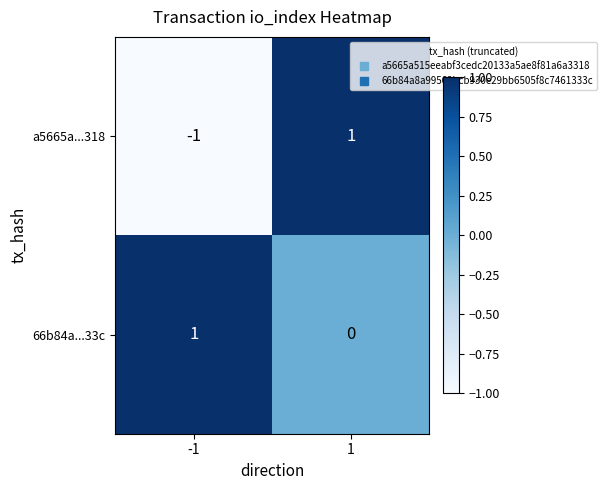

True or false: a5665a...318 has a value of 1 at 1.

True